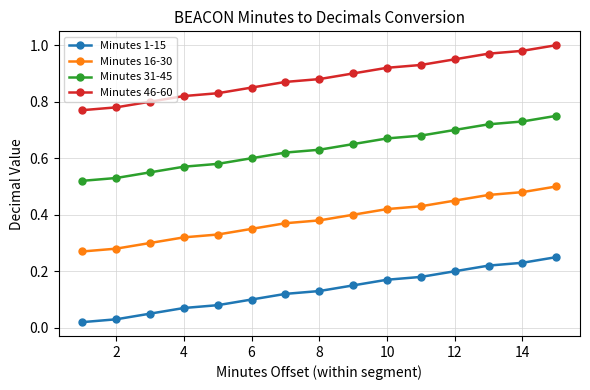

Which series has the largest total across all categories?

Minutes 46-60